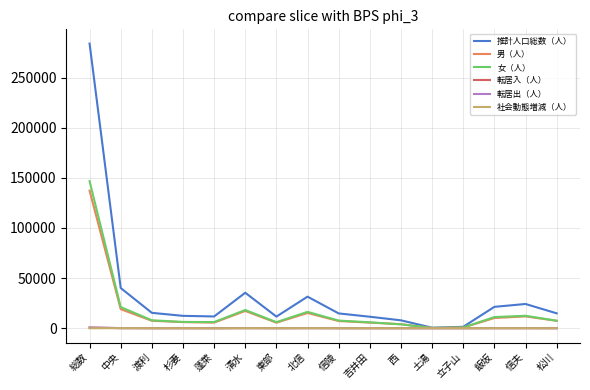

Between 中央 and 信陵, which series saw the biggest shift?

推計人口総数（人）